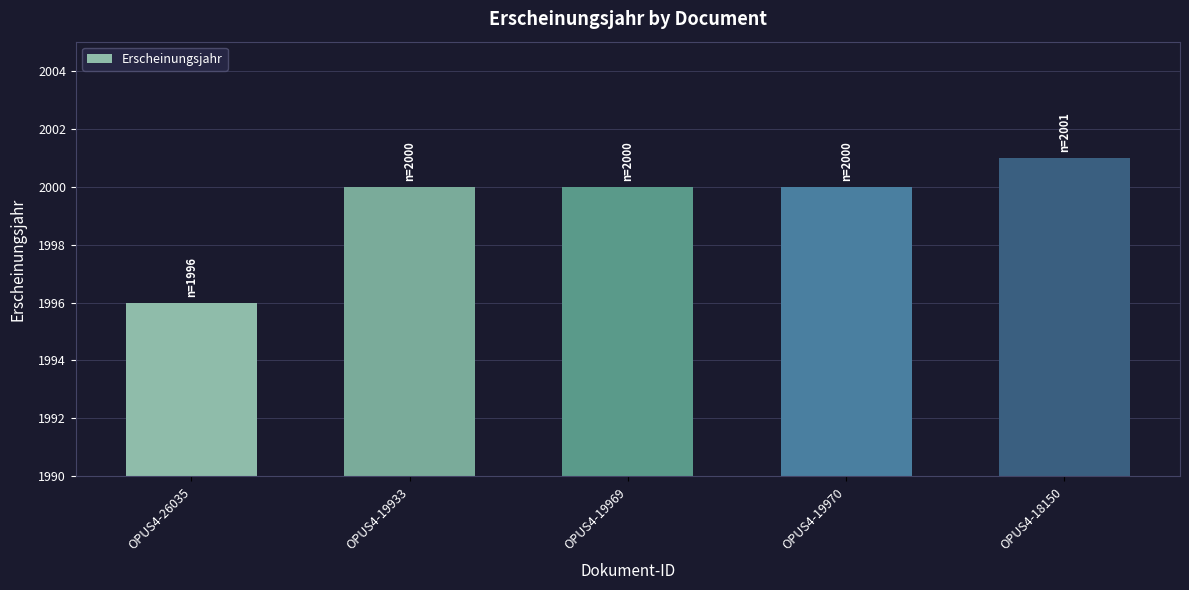

Reading left to right, transcribe all the data shown in this chart.

1996	2000	2000	2000	2001